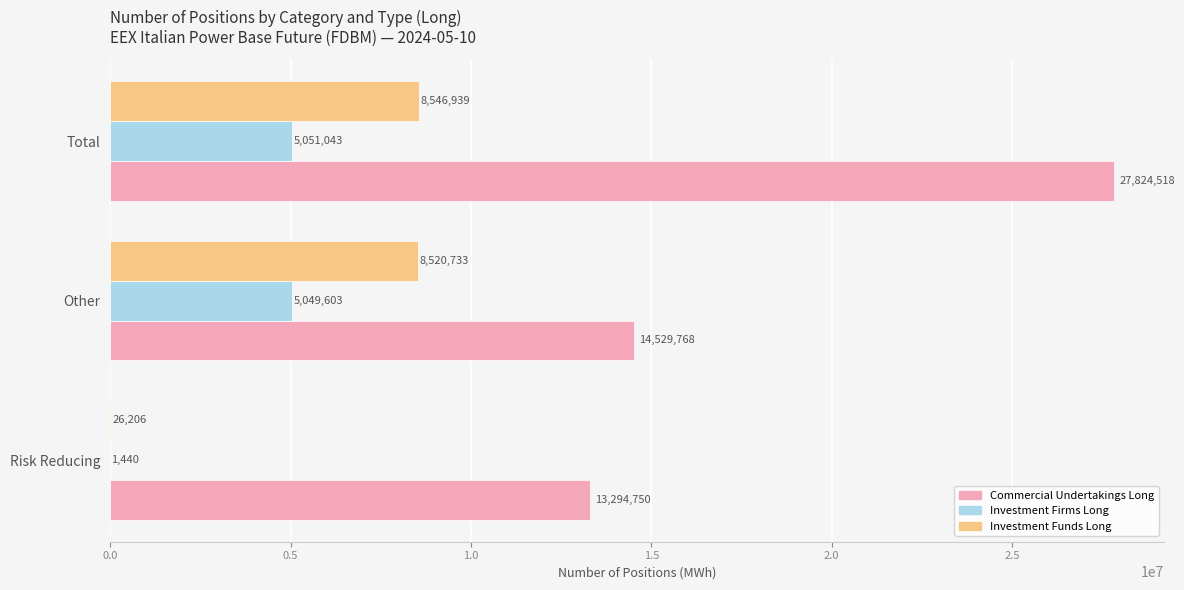

The Commercial Undertakings Long series shows 22806388 at Risk Reducing. True or false?

False